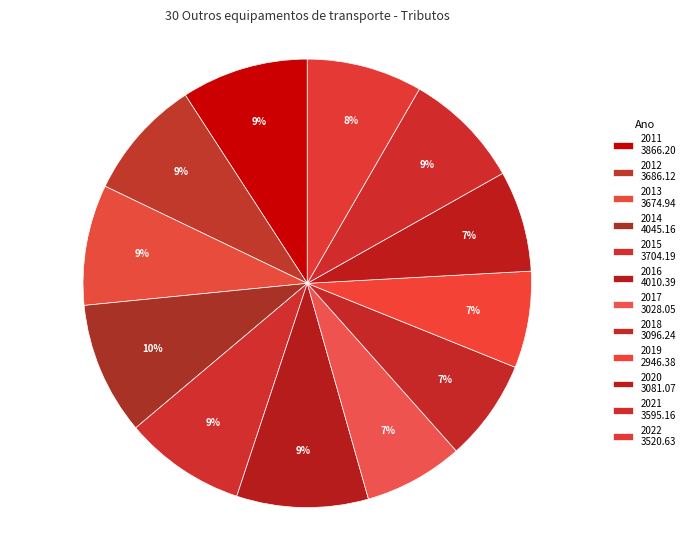

How many segments does this pie chart have?

12